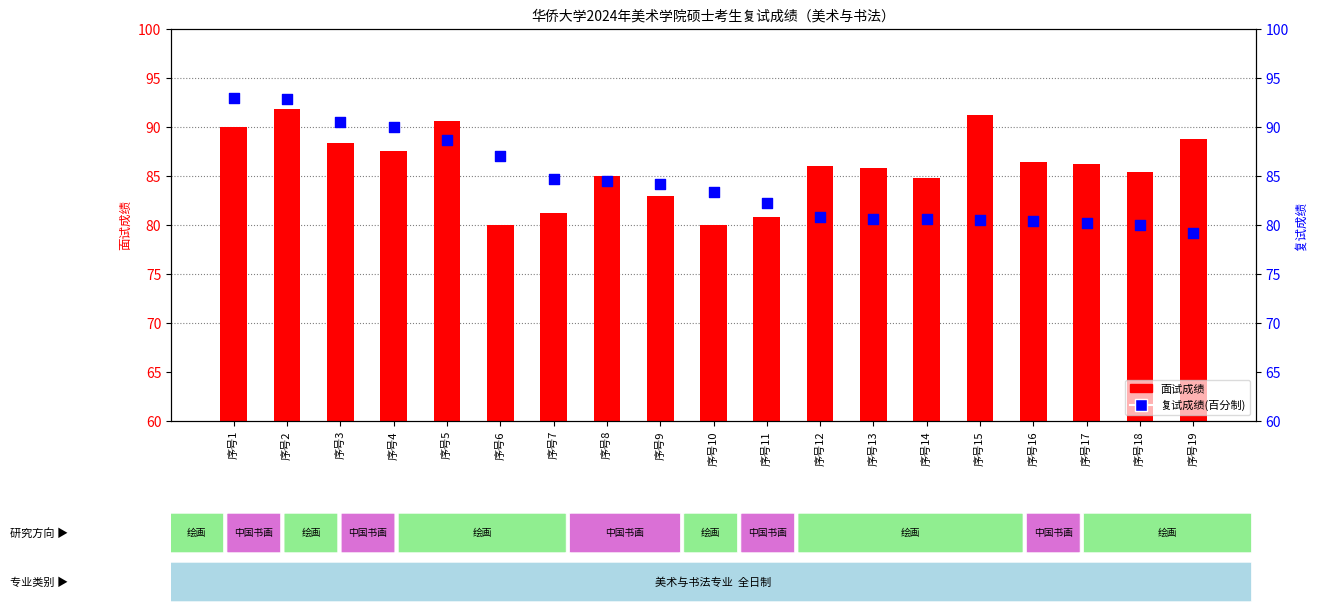

What are all the series names shown in the legend?

面试成绩, 复试成绩(百分制)